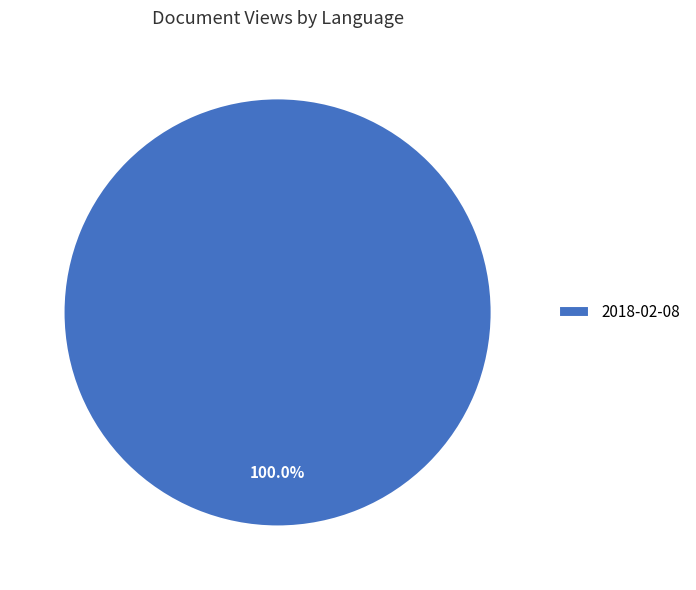

Does any single category account for the majority?

Yes